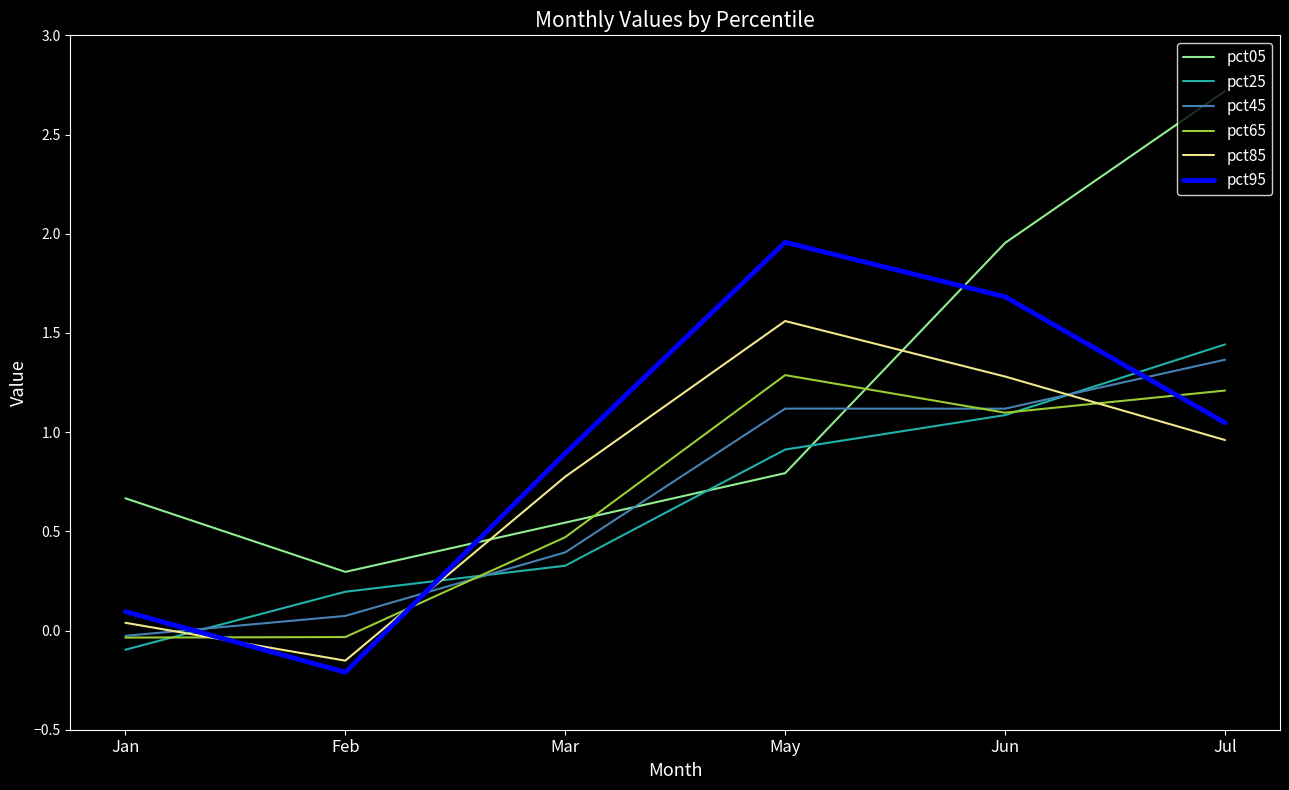

How many times do pct65 and pct85 cross each other?

3